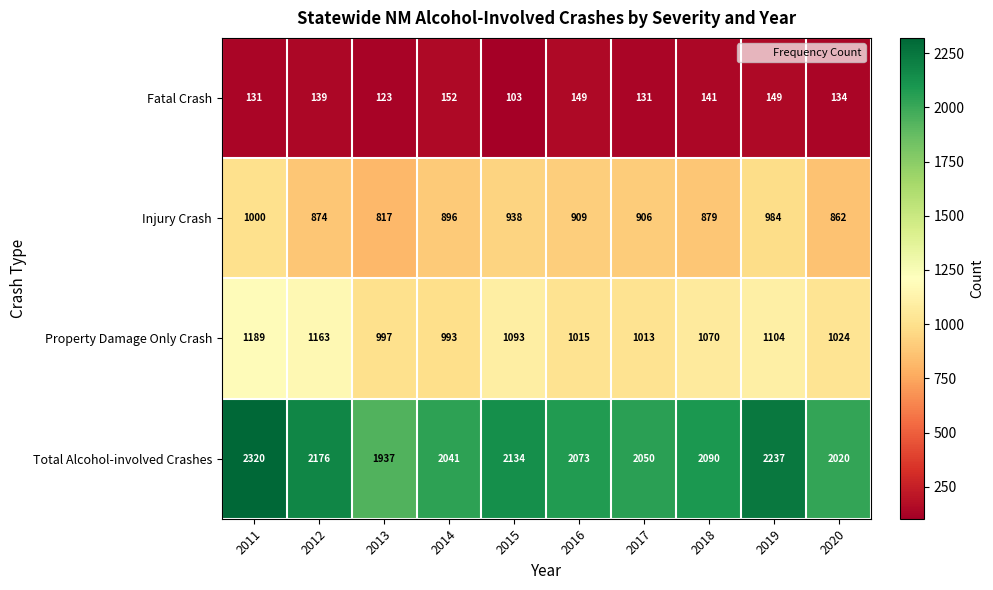

What is the difference between the Injury Crash values at 2016 and 2011?

91